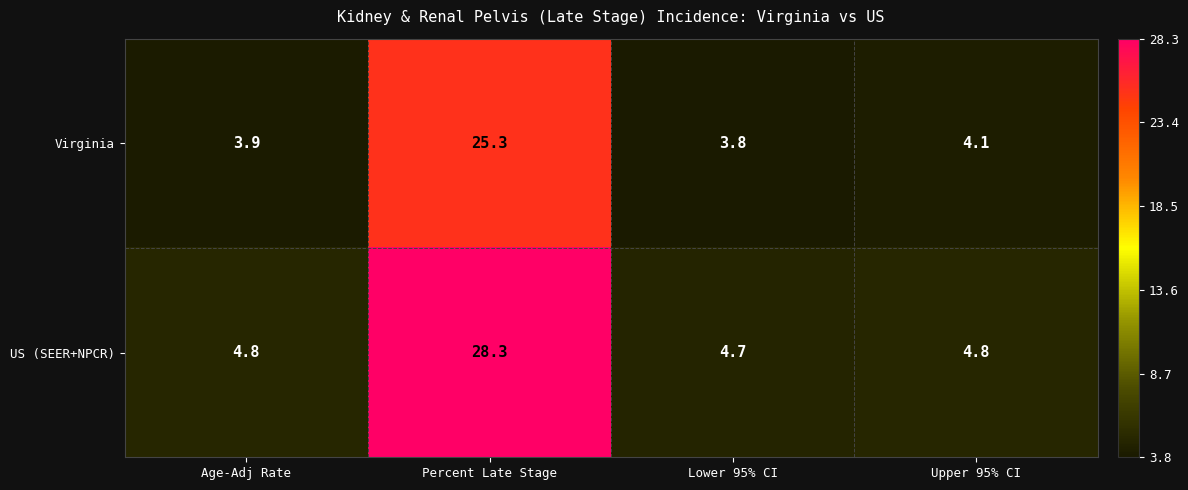

Count the number of data series in this chart.

2